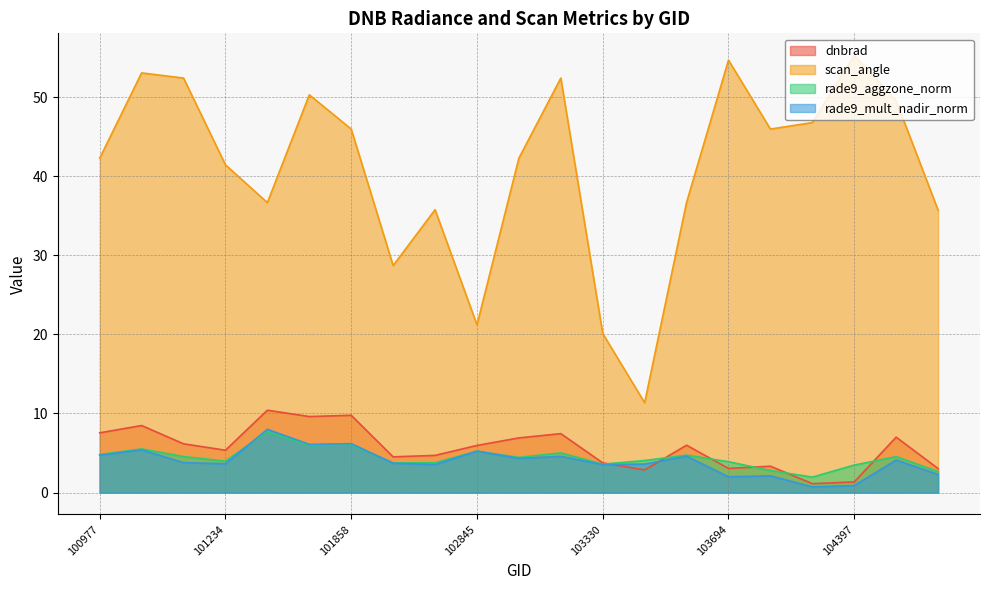

The rade9_mult_nadir_norm series shows 6.2 at 101858. True or false?

True